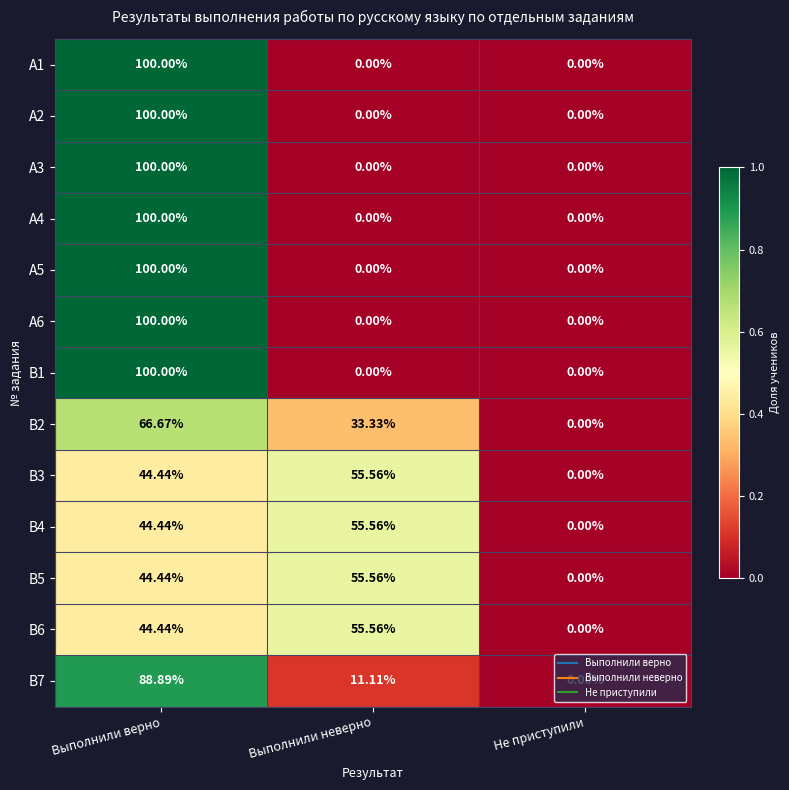

Where does the В7 series first go above 11?

Выполнили верно